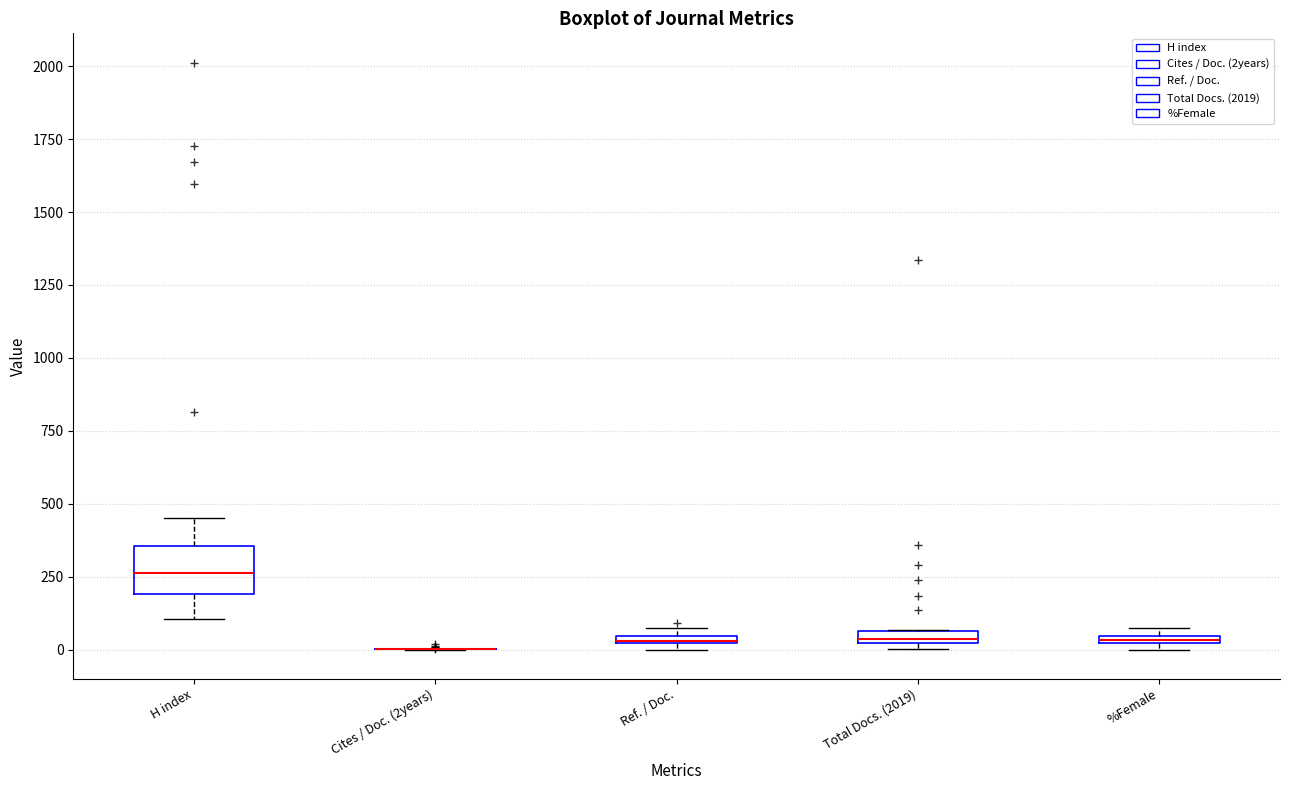

Where is the lower edge of the box for Ref. / Doc. on the y-axis? The values are not printed on the chart, so give them approximately, as read against the axis.

0